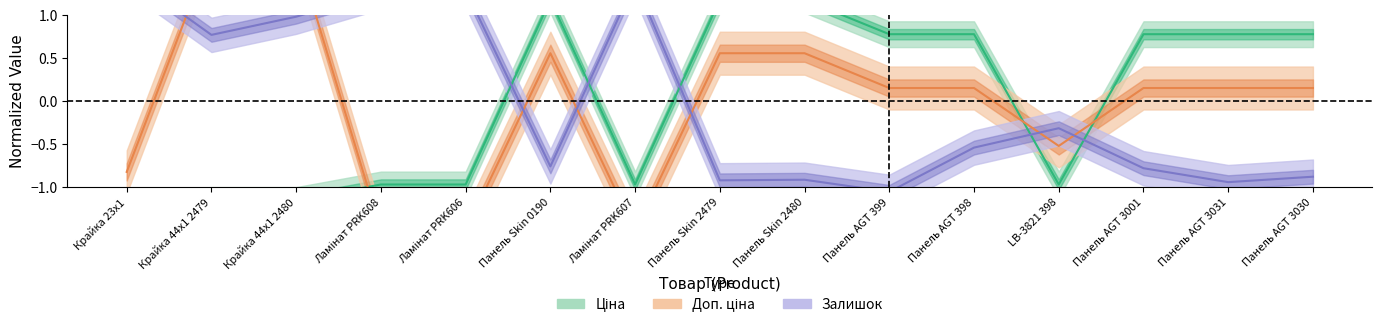

What are all the series names shown in the legend?

Ціна, Доп. ціна, Залишок